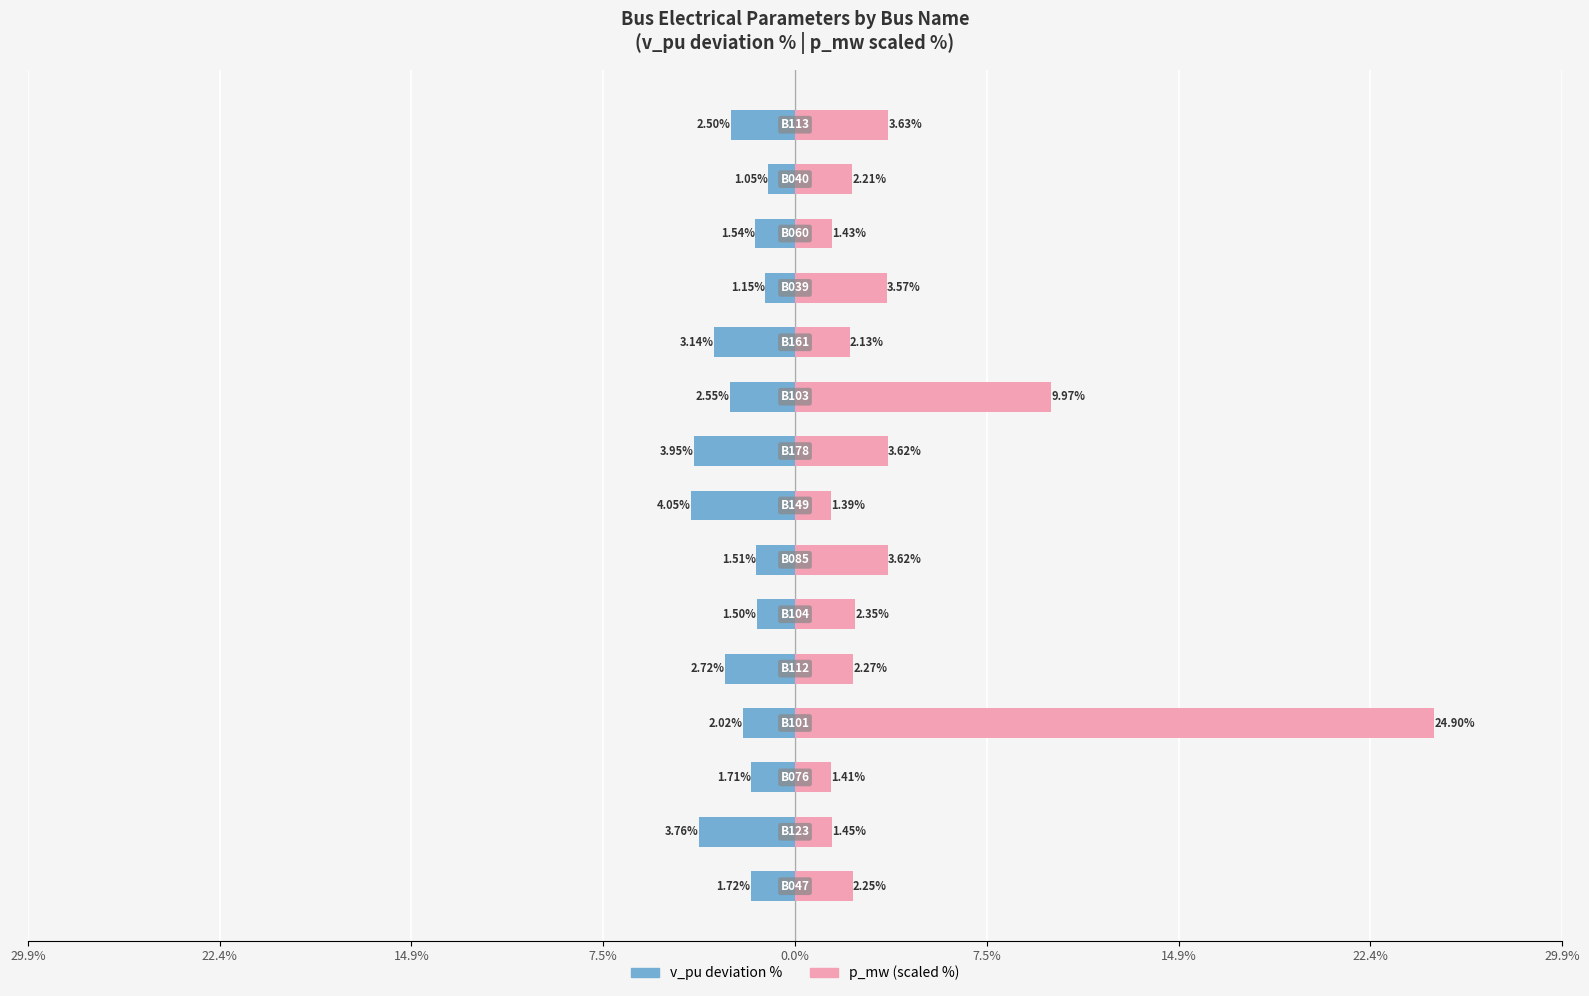

Rank the series at 13 from lowest to highest value.

v_pu (deviation %), p_mw (scaled)